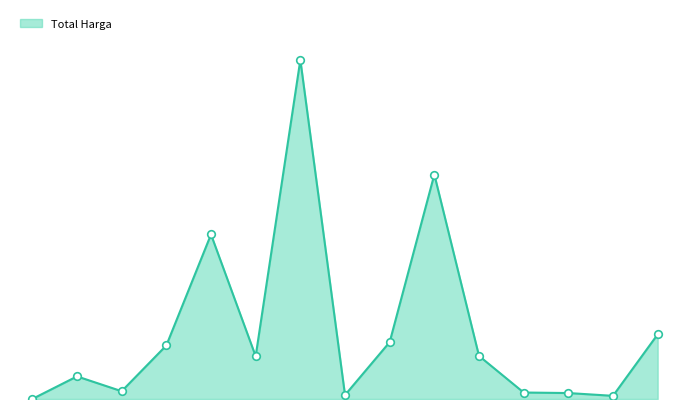

Does the chart have visible grid lines?

No